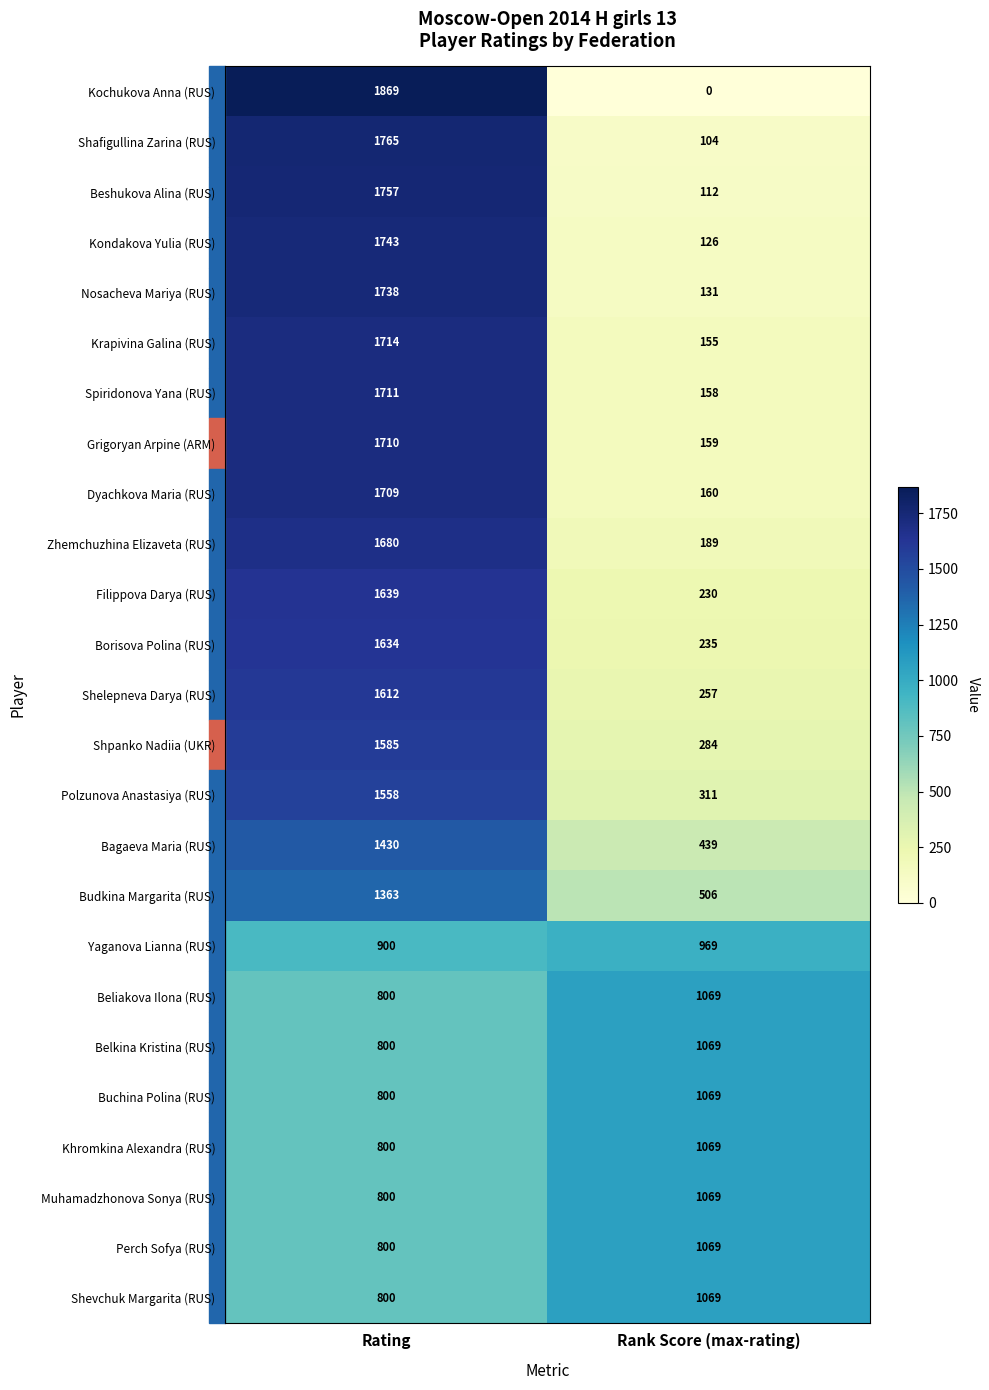

The value of Belkina Kristina (RUS) at Rating is 800. True or false?

True